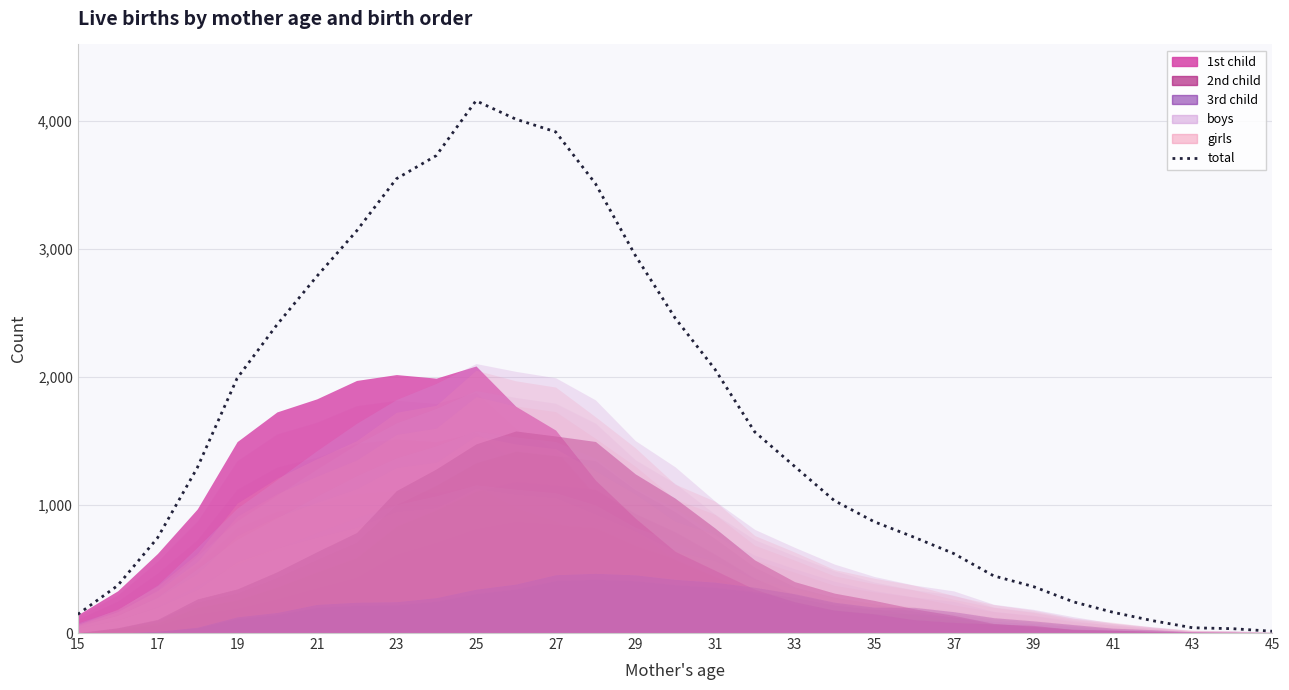

What is the sum of all values?

50794